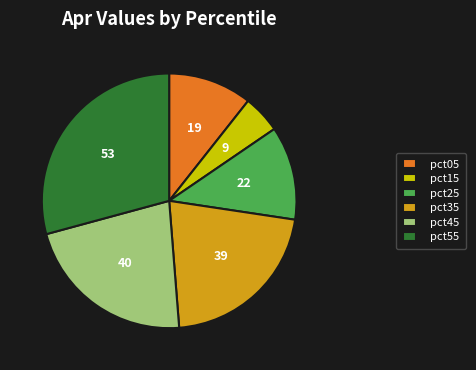

Do pct25 and pct35 together represent more than half of the pie?

No